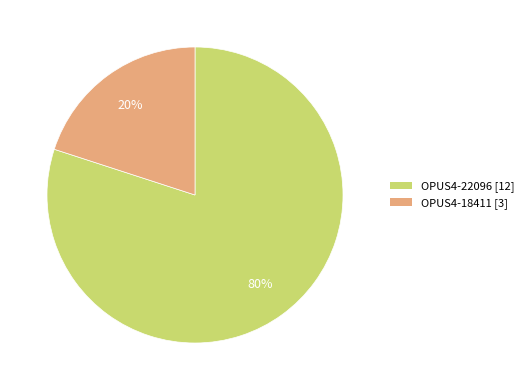

Is the sum of OPUS4-18411 and OPUS4-22096 greater than half?

Yes